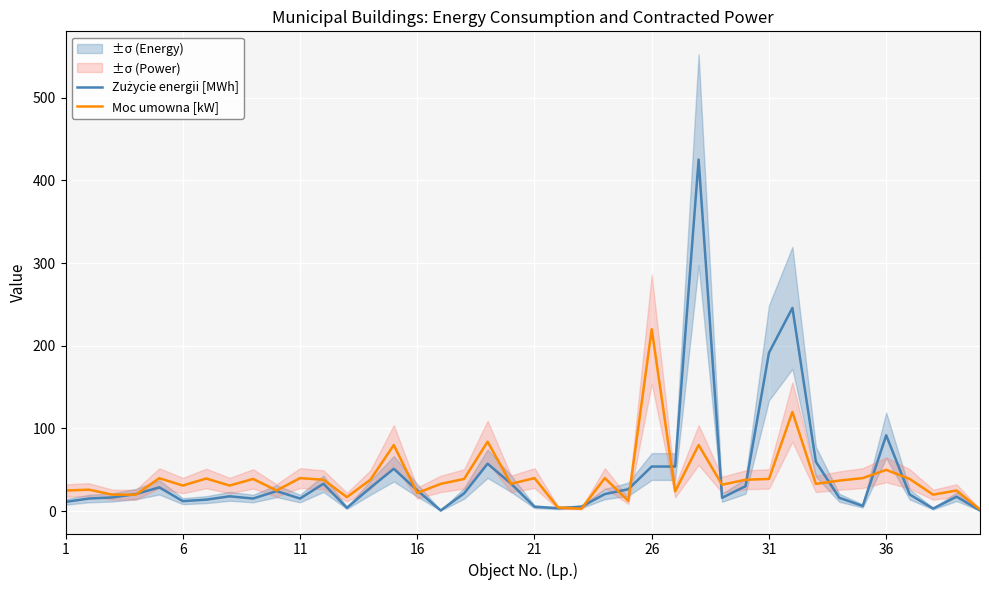

List the series in order of their peak value, lowest first.

Moc umowna [kW], Zużycie energii [MWh]